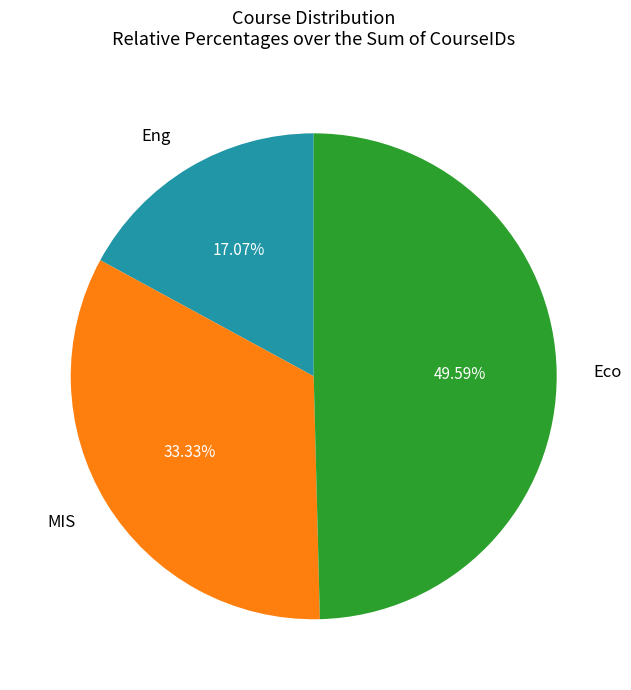

How many segments does this pie chart have?

3